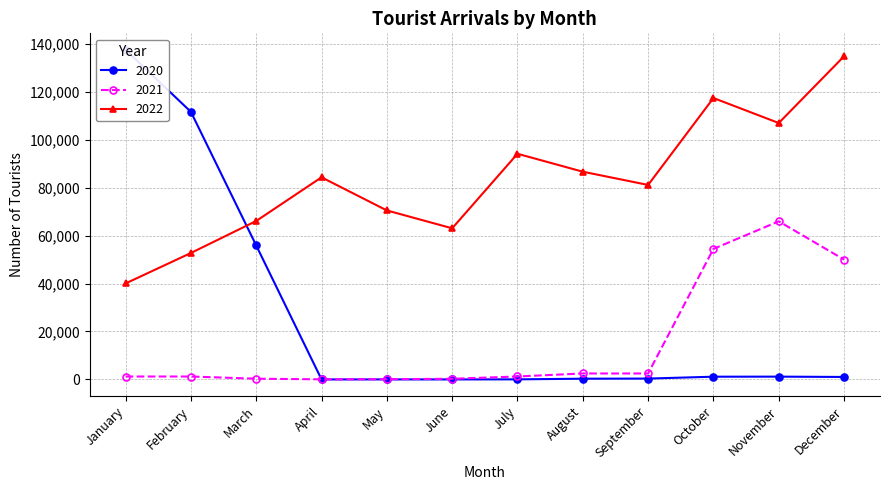

How many times do 2020 and 2022 cross each other?

1